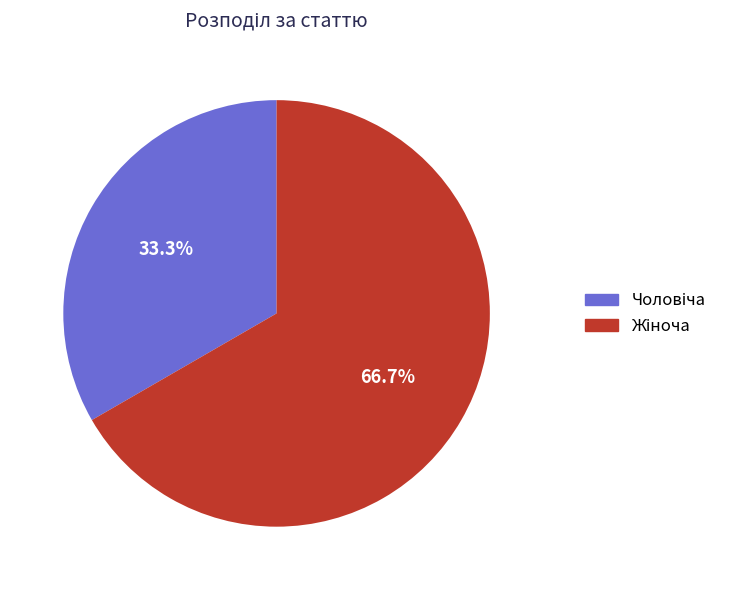

Does any single category account for the majority?

Yes